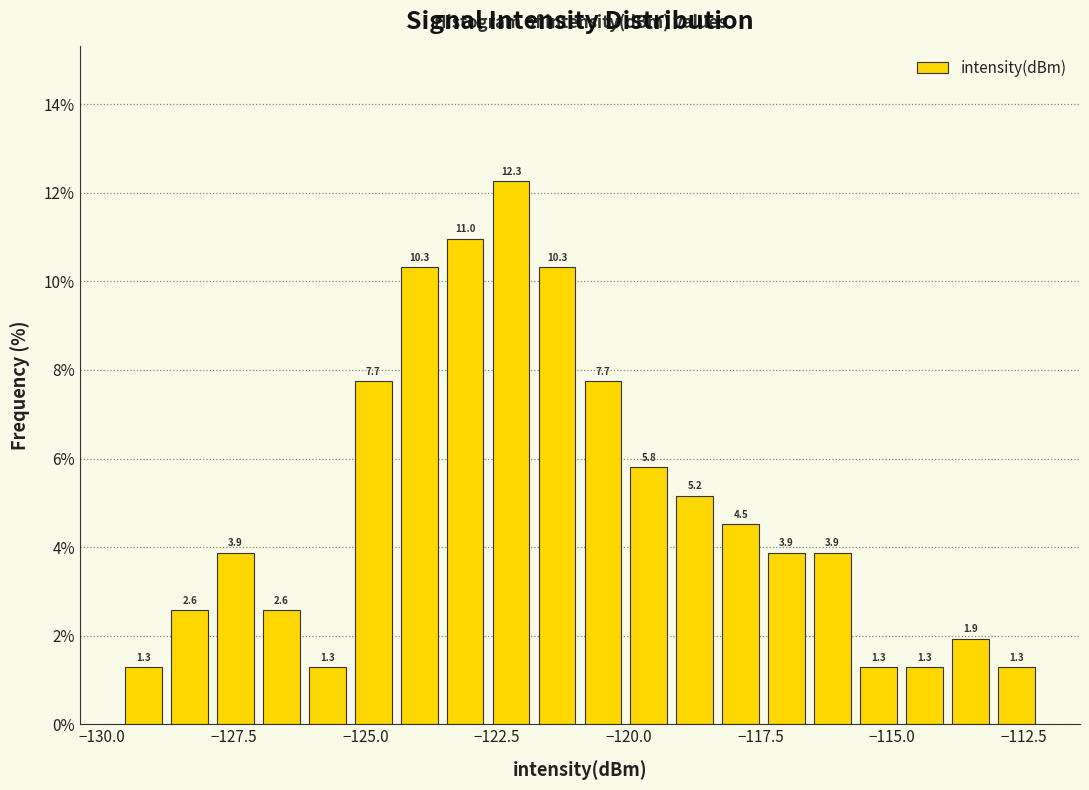

Read against the x-axis, roughly where is the centre of the tallest bar?

-122.0